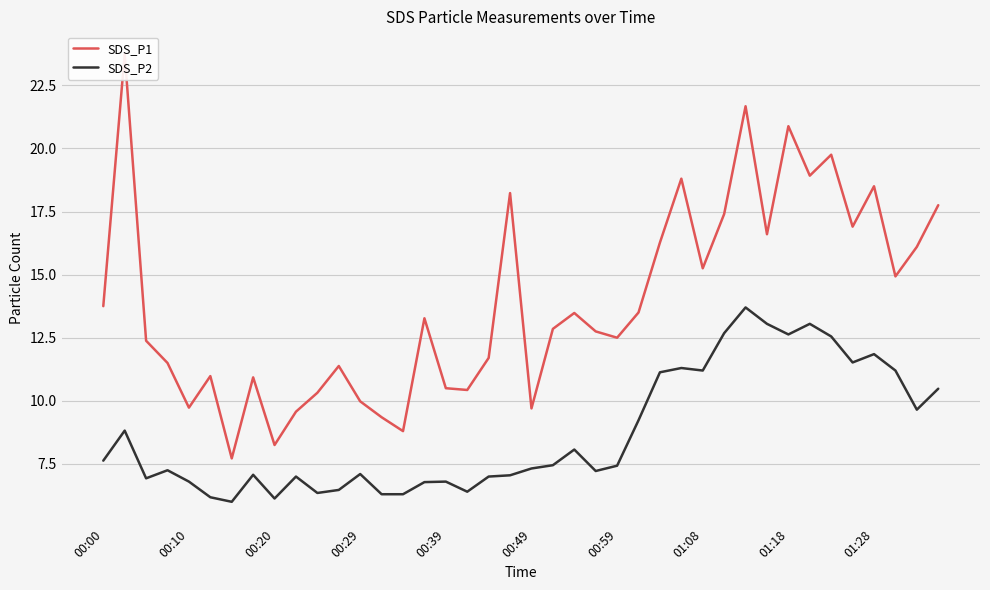

True or false: SDS_P2 and SDS_P1 intersect in this chart.

False